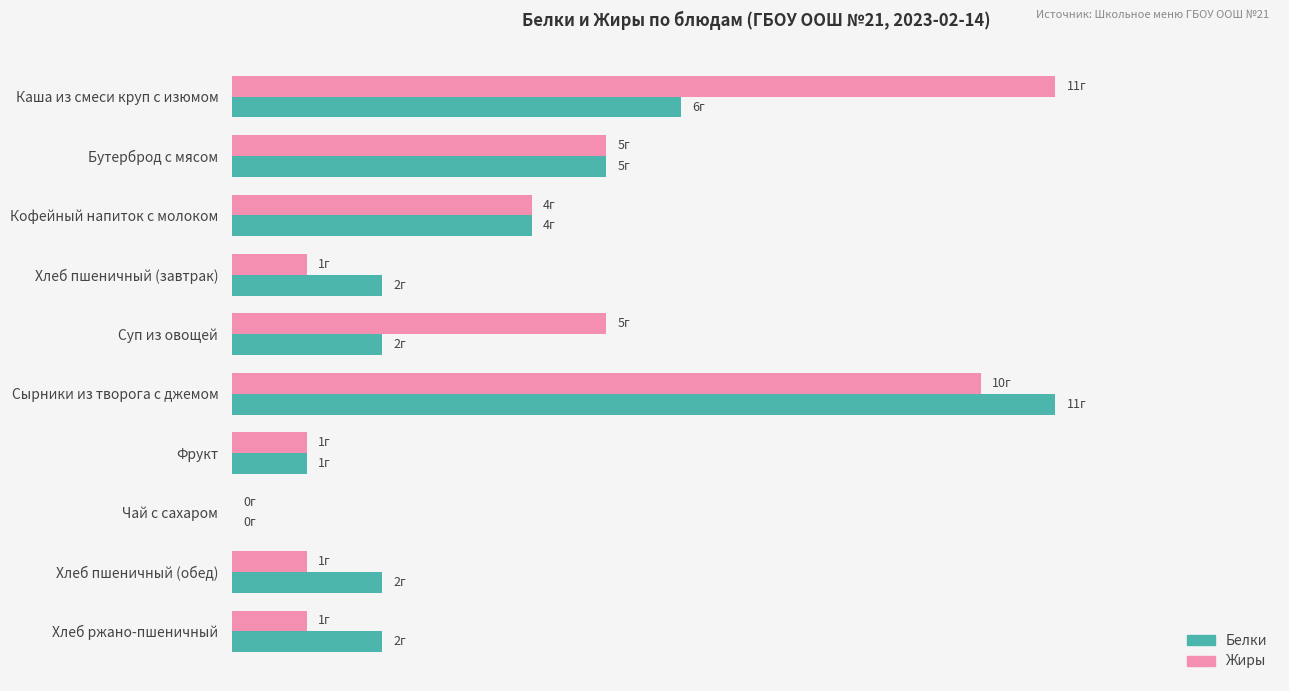

What are all the series names shown in the legend?

Белки, Жиры